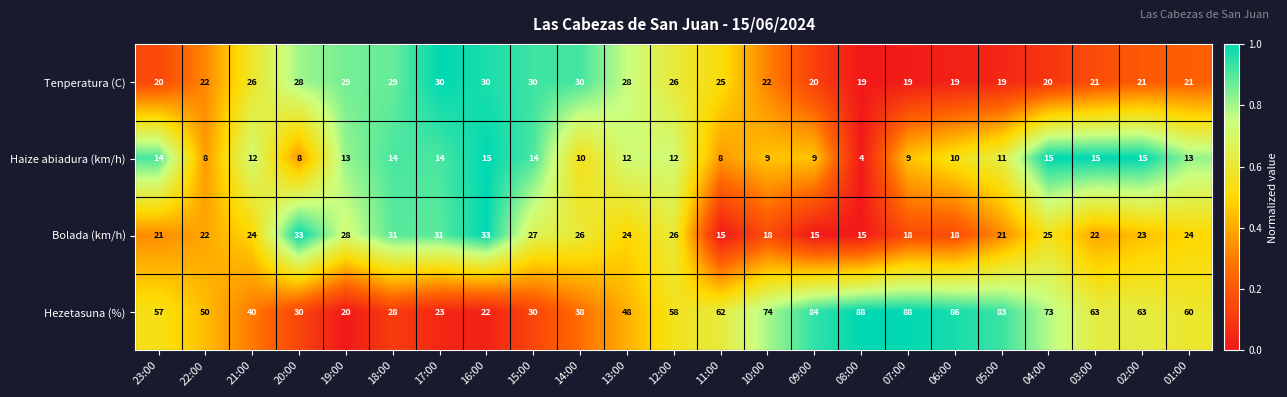

What is the total value across all series at 17:00?

98